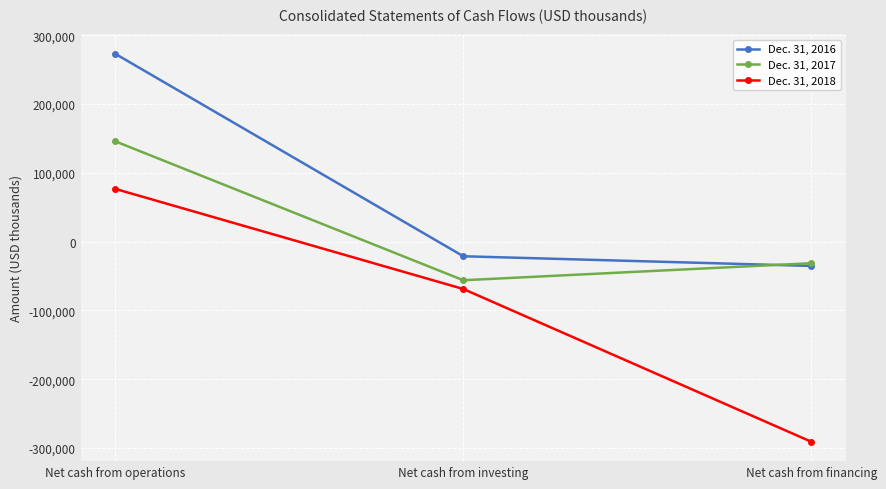

Is the value of Dec. 31, 2016 at Net cash from investing greater than the value of Dec. 31, 2018 at Net cash from operations?

No